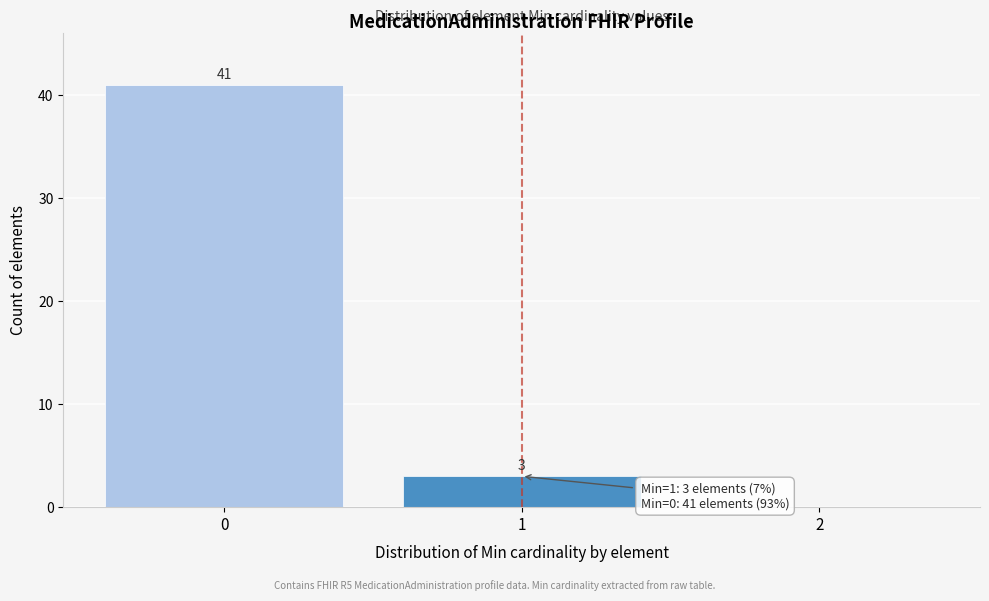

Which range on the x-axis has the tallest bar?

-0.5 to 0.5